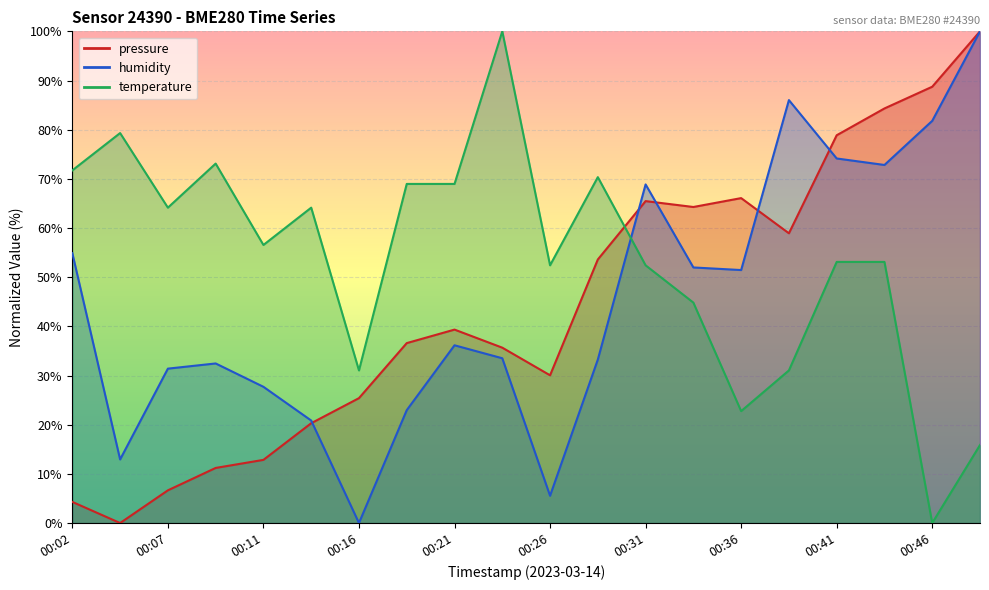

The pressure series shows 11.2 at 00:09. True or false?

True